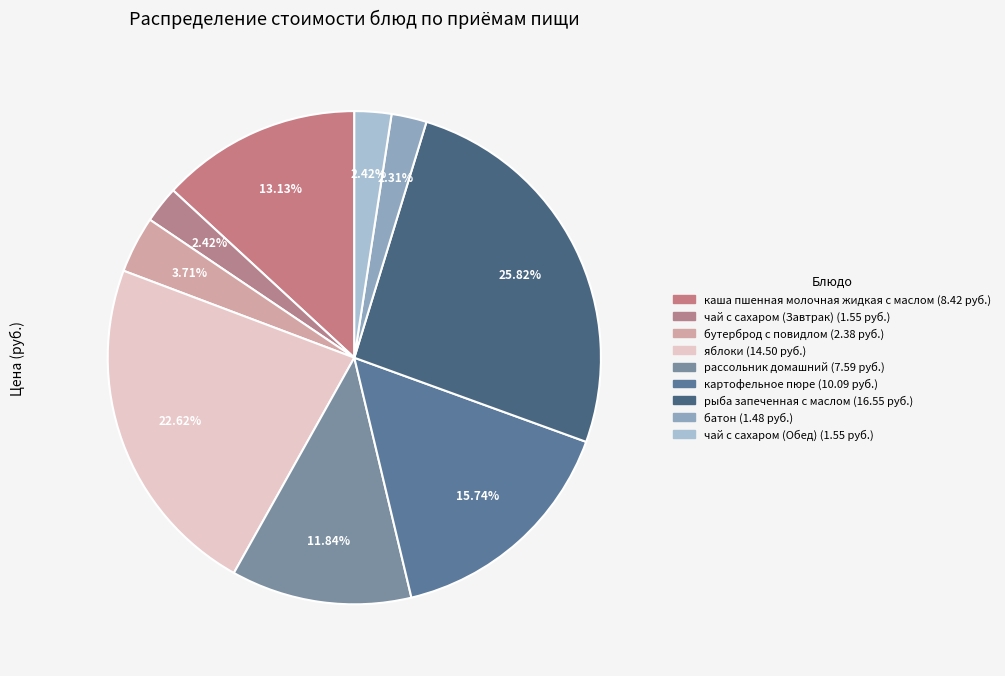

Does any single category account for the majority?

No